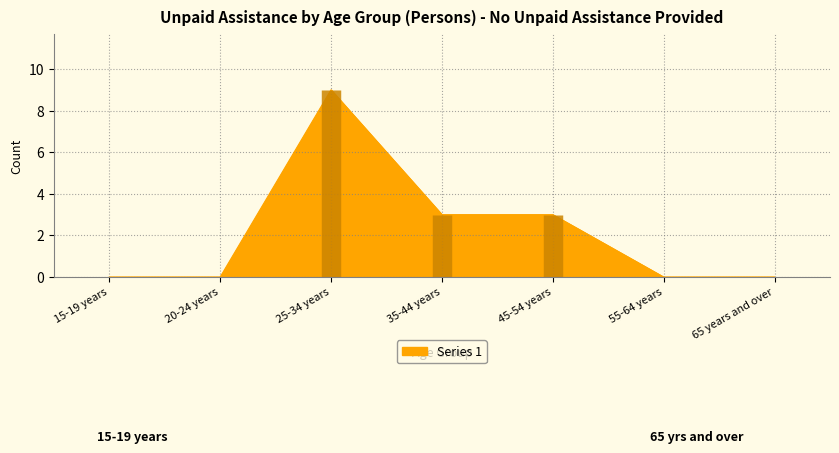

What is the difference between the second highest and minimum values?

3